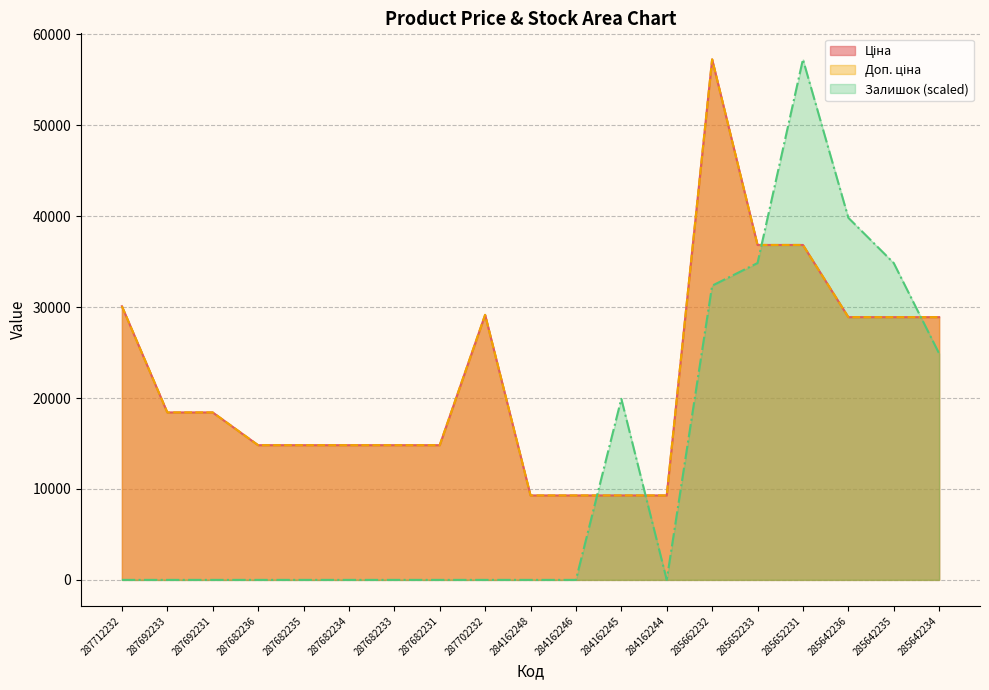

Does the chart display data point markers on the line(s)?

No